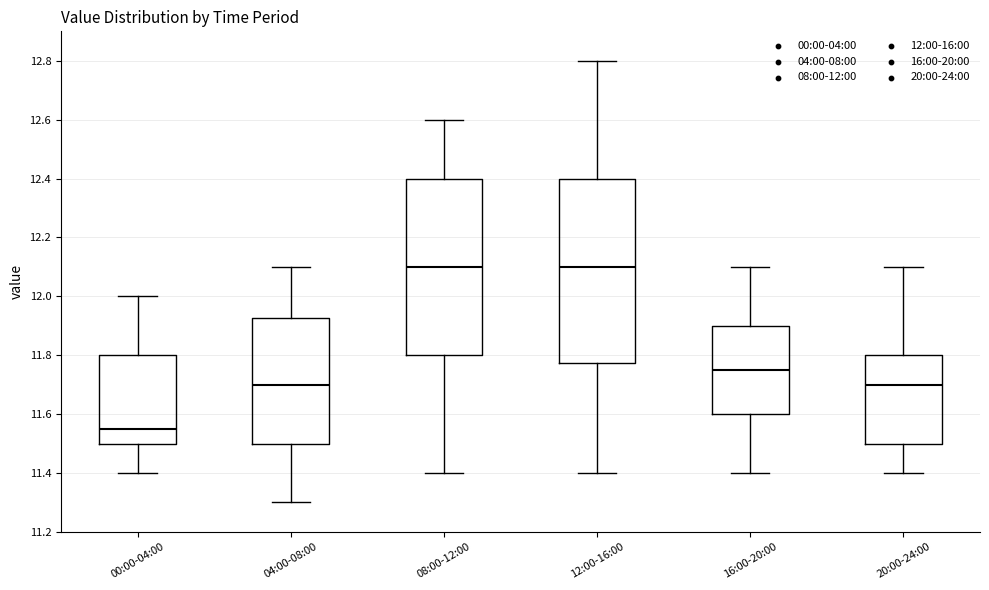

Reading left to right, read every box against the y-axis: the position of its median line, the range the box covers, and the ends of its whiskers. The values are not printed on the chart, so give them approximately, as read against the axis.

00:00-04:00: median 11.56, box 11.50 to 11.80, whiskers 11.40 to 12.00
04:00-08:00: median 11.70, box 11.50 to 11.92, whiskers 11.30 to 12.10
08:00-12:00: median 12.10, box 11.80 to 12.40, whiskers 11.40 to 12.60
12:00-16:00: median 12.10, box 11.78 to 12.40, whiskers 11.40 to 12.80
16:00-20:00: median 11.76, box 11.60 to 11.90, whiskers 11.40 to 12.10
20:00-24:00: median 11.70, box 11.50 to 11.80, whiskers 11.40 to 12.10